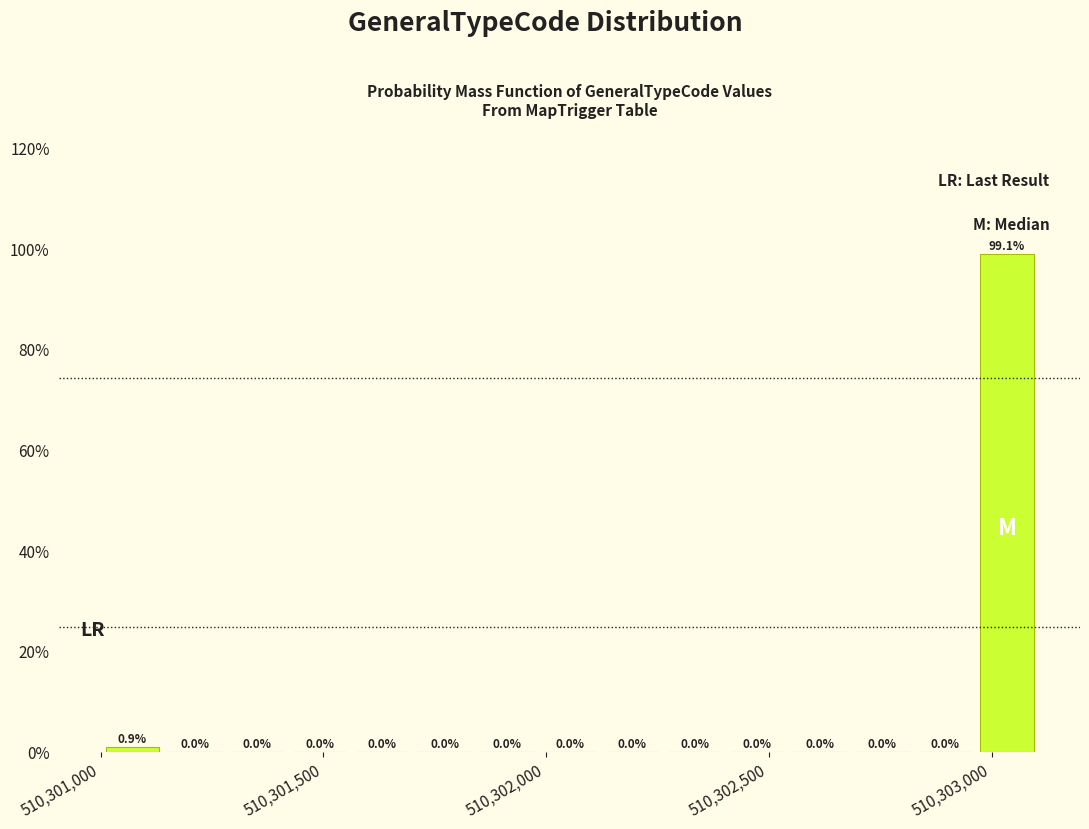

Around what value on the x-axis is the tallest bar? Give the approximate position of its centre, as read against the axis.

510303050